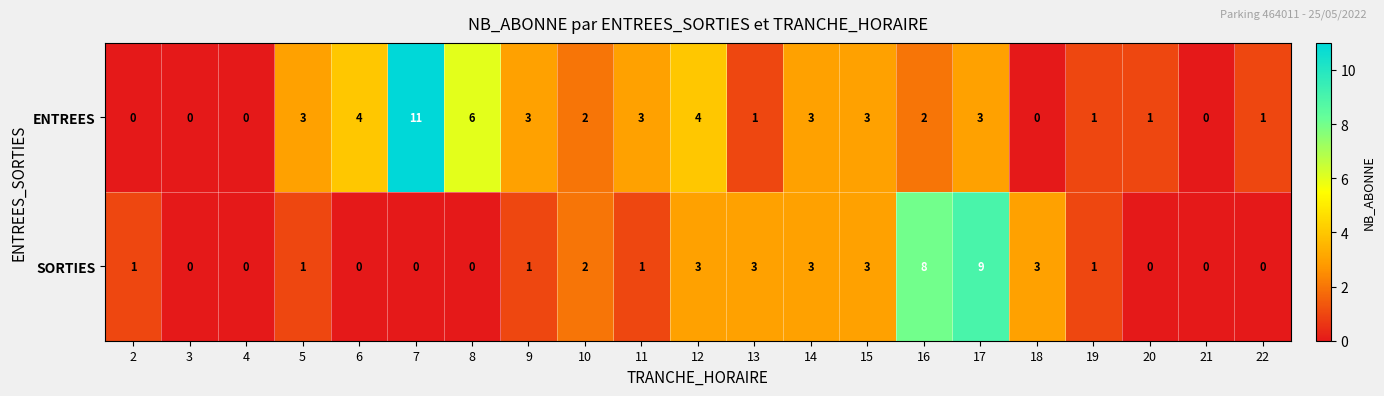

How many values in the ENTREES series are below 2?

9